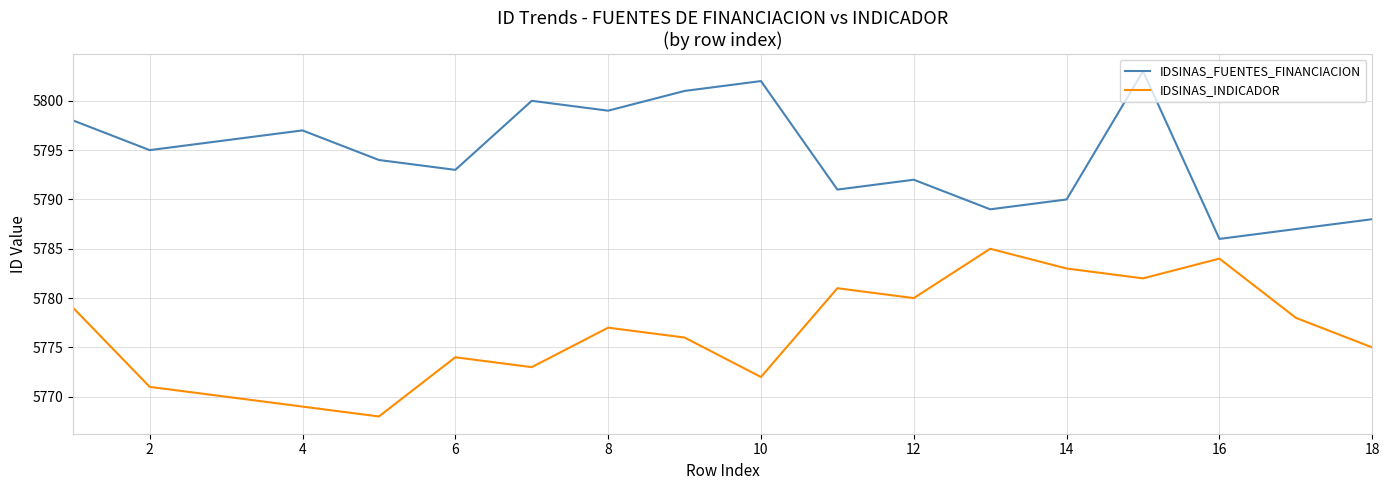

What is the lowest value of the IDSINAS_FUENTES_FINANCIACION series?

5786